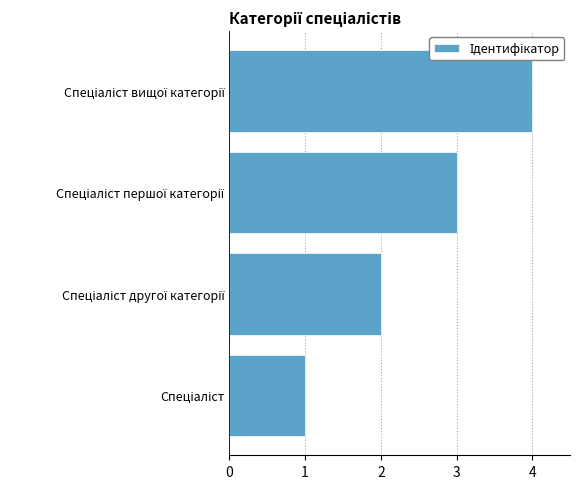

Does the chart contain any negative values?

No